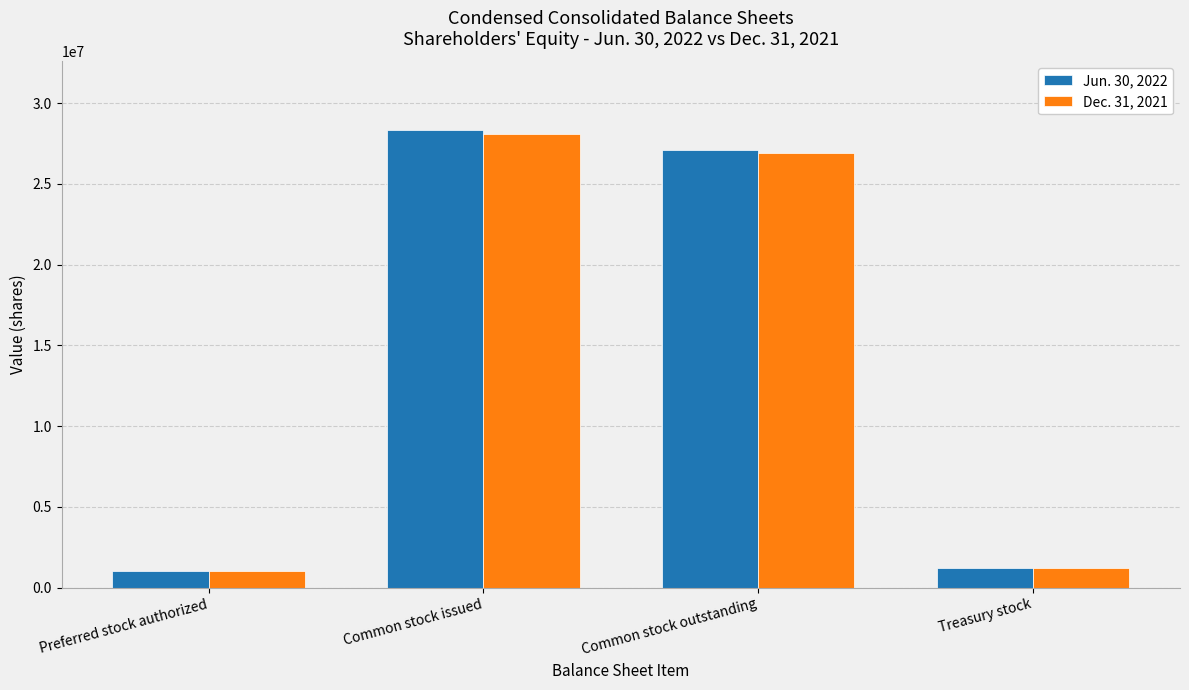

Where does the Jun. 30, 2022 series first go above 27093634?

Common stock issued